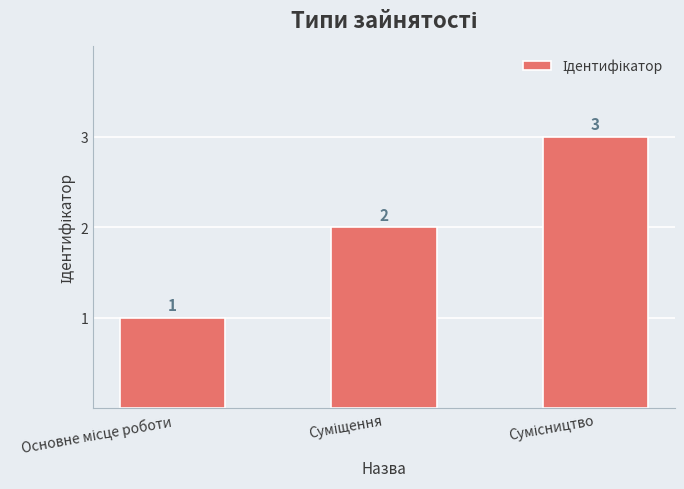

What is the sum of all values?

6